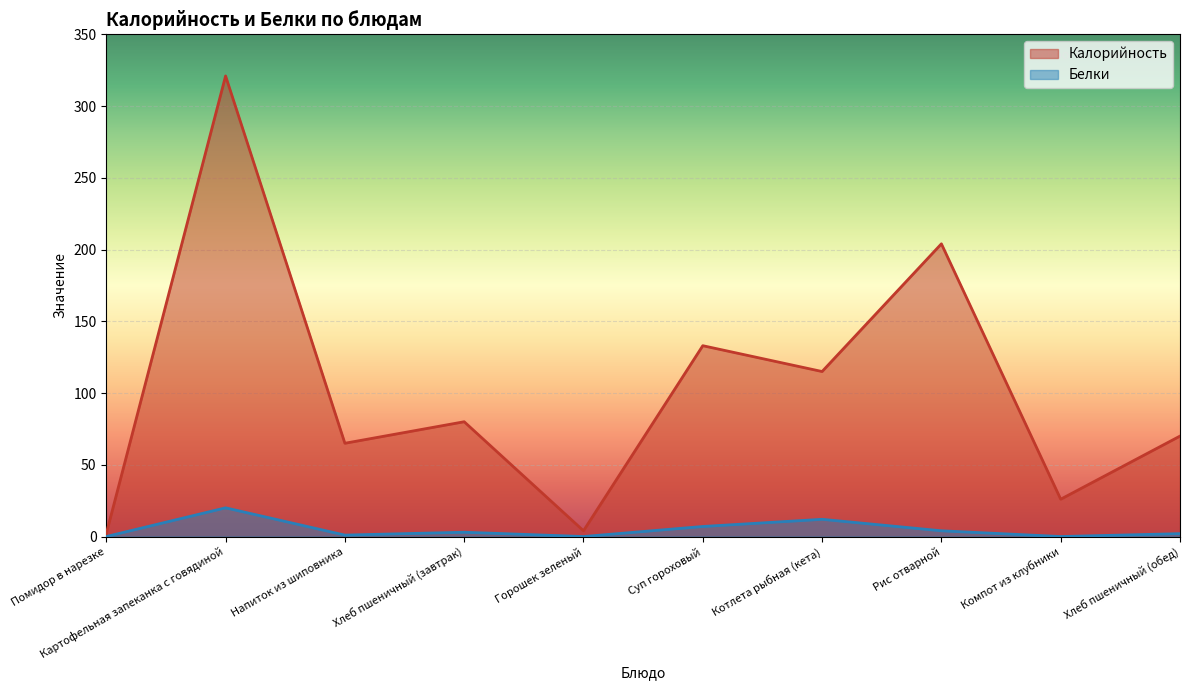

Reading right to left, transcribe all the data shown in this chart.

Калорийность: Хлеб пшеничный (обед)=70	Компот из клубники=26	Рис отварной=204	Котлета рыбная (кета)=115	Суп гороховый=133	Горошек зеленый=4	Хлеб пшеничный (завтрак)=80	Напиток из шиповника=65	Картофельная запеканка с говядиной=321	Помидор в нарезке=2
Белки: Хлеб пшеничный (обед)=2	Компот из клубники=0	Рис отварной=4	Котлета рыбная (кета)=12	Суп гороховый=7	Горошек зеленый=0	Хлеб пшеничный (завтрак)=3	Напиток из шиповника=1	Картофельная запеканка с говядиной=20	Помидор в нарезке=0